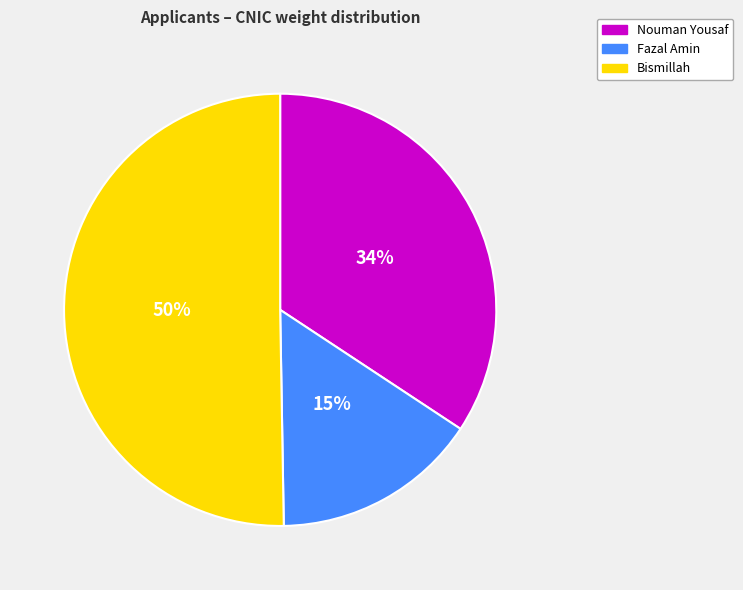

Do Bismillah and Fazal Amin together represent more than half of the pie?

Yes